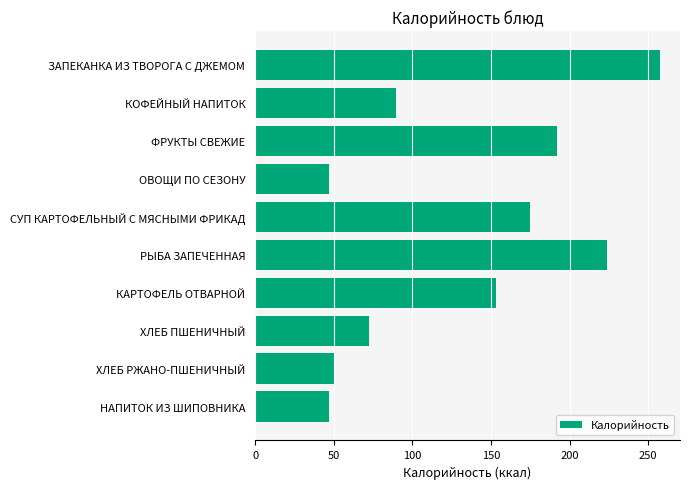

Are the bars horizontal?

Yes